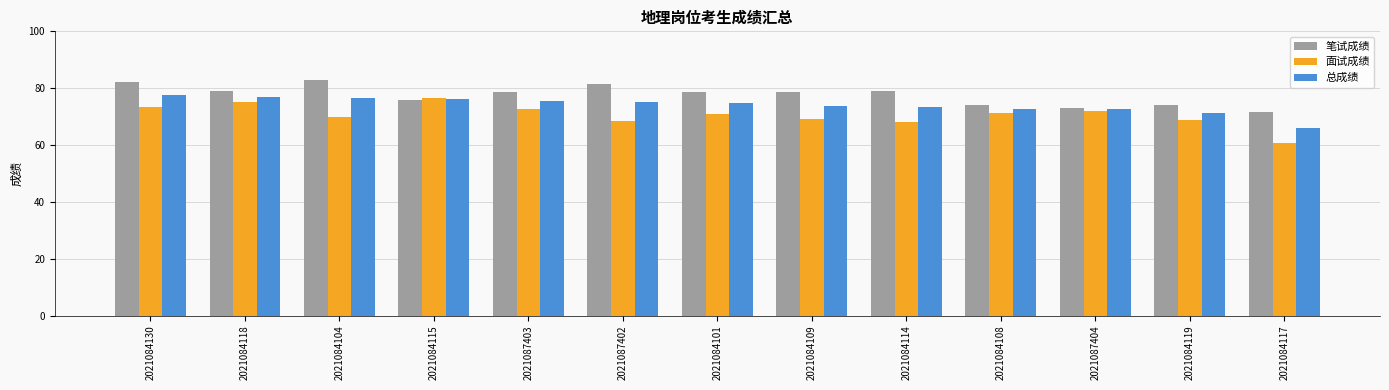

What position from the left is 2021084114?

9